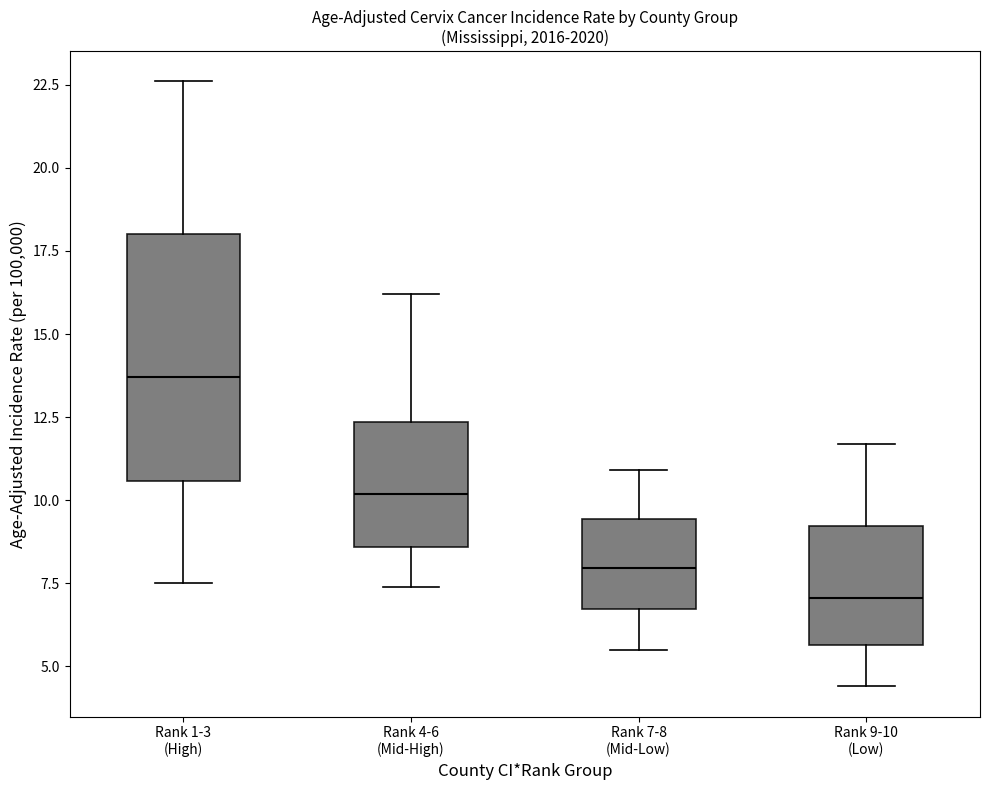

Which box has the highest median line?

Rank 1-3 (High)